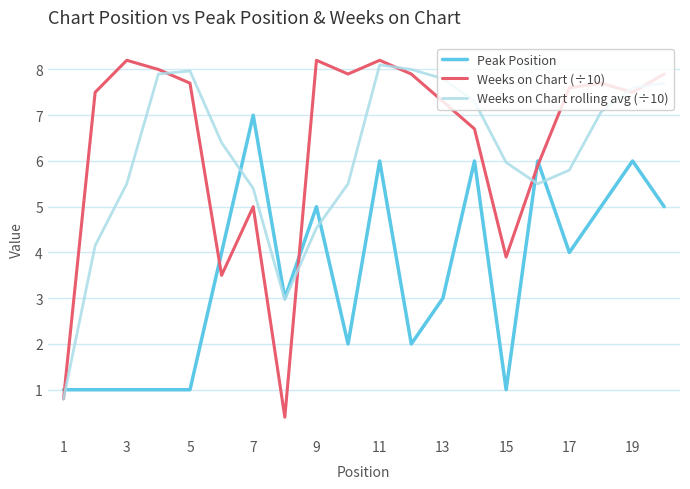

What is the difference between the maximum and minimum values in the Peak Position series?

6.0